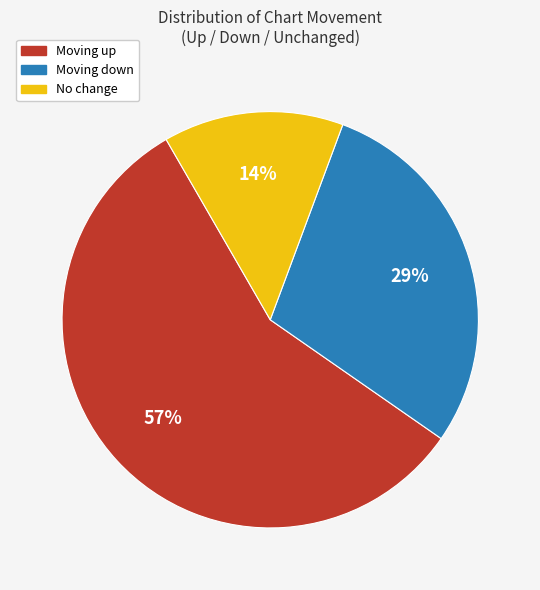

Is there any slice that represents more than half of the pie?

Yes